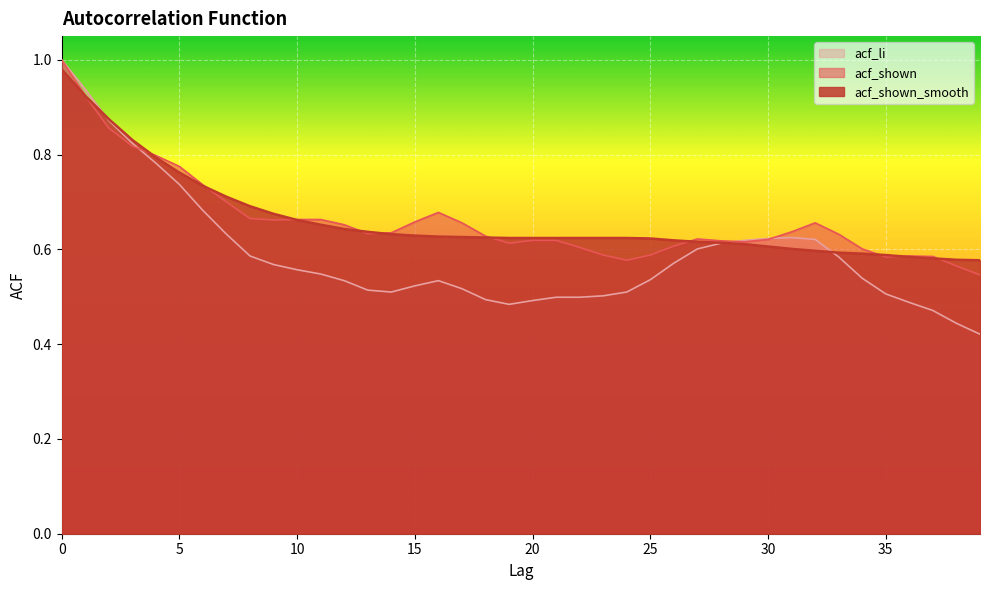

What is the value of the acf_li point at the 5th from the left?

0.8